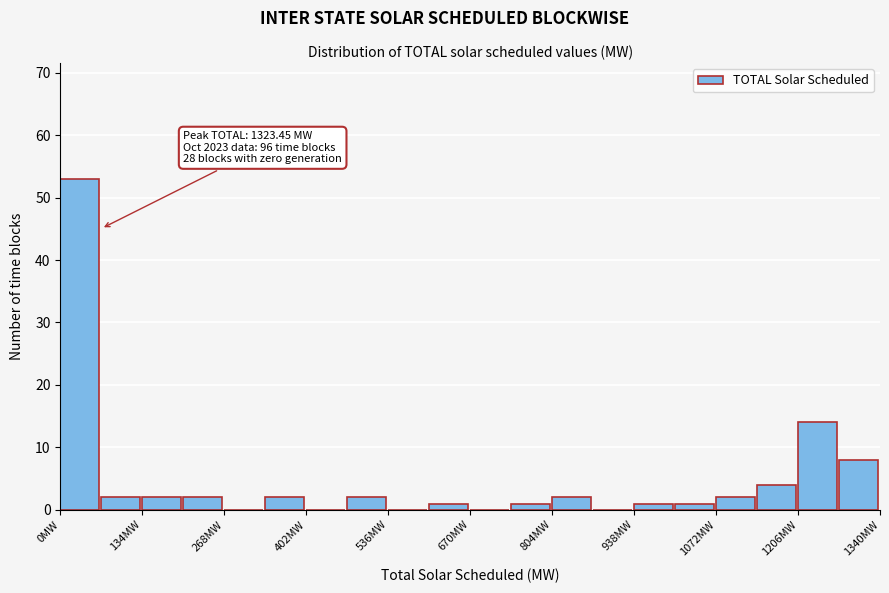

Around what value on the x-axis is the tallest bar? Give the approximate position of its centre, as read against the axis.

40